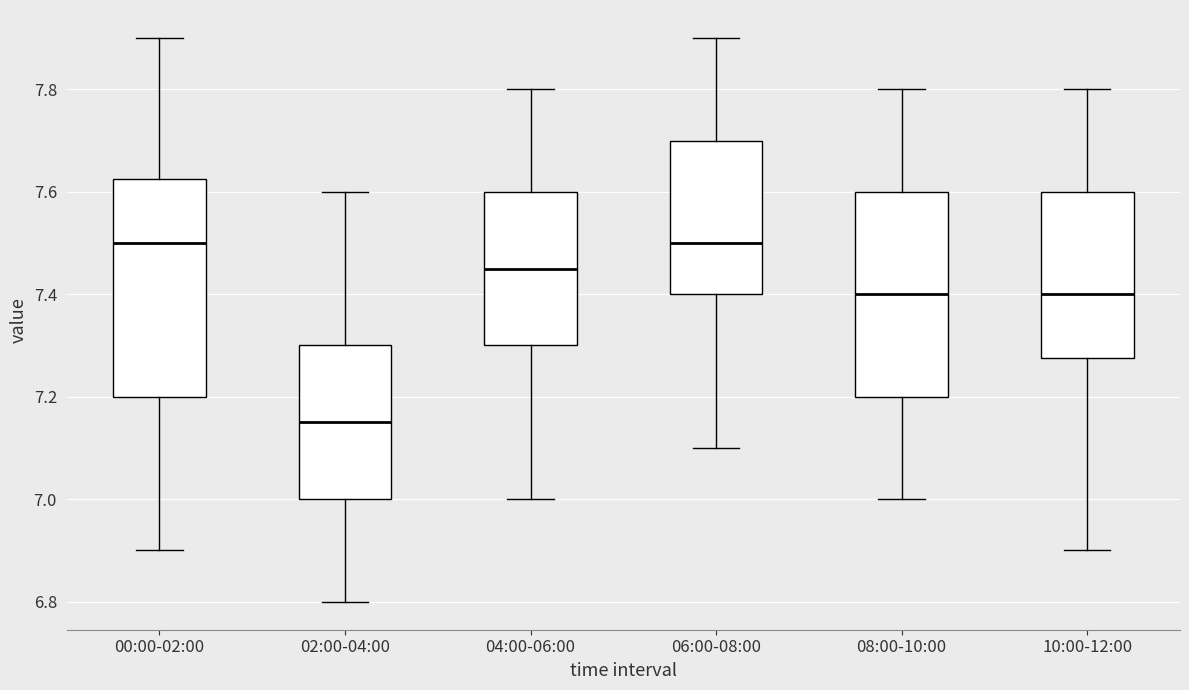

Reading left to right, transcribe this box plot: for each box, give where its median line is, the range the box spans, and where its two whiskers end, as read against the y-axis. The values are not printed on the chart, so give them approximately, as read against the axis.

00:00-02:00: median 7.50, box 7.20 to 7.62, whiskers 6.90 to 7.90
02:00-04:00: median 7.16, box 7.00 to 7.30, whiskers 6.80 to 7.60
04:00-06:00: median 7.46, box 7.30 to 7.60, whiskers 7.00 to 7.80
06:00-08:00: median 7.50, box 7.40 to 7.70, whiskers 7.10 to 7.90
08:00-10:00: median 7.40, box 7.20 to 7.60, whiskers 7.00 to 7.80
10:00-12:00: median 7.40, box 7.28 to 7.60, whiskers 6.90 to 7.80